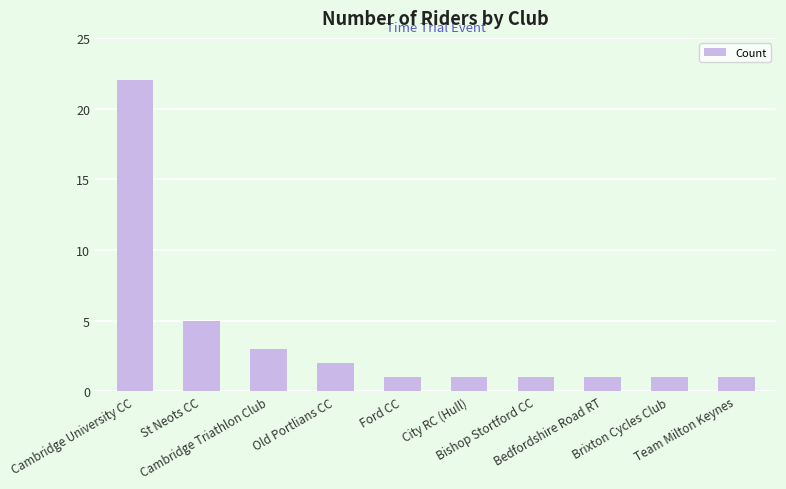

What is the greatest value displayed?

22